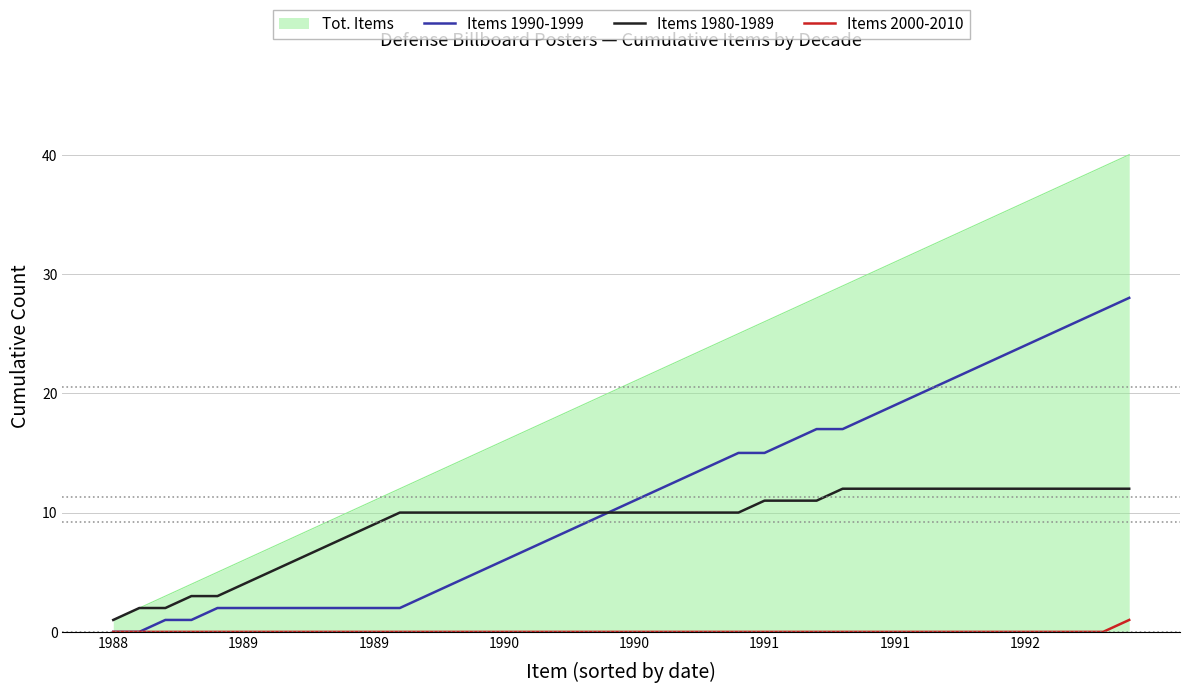

True or false: Tot. Items and Items 1990-1999 intersect in this chart.

False